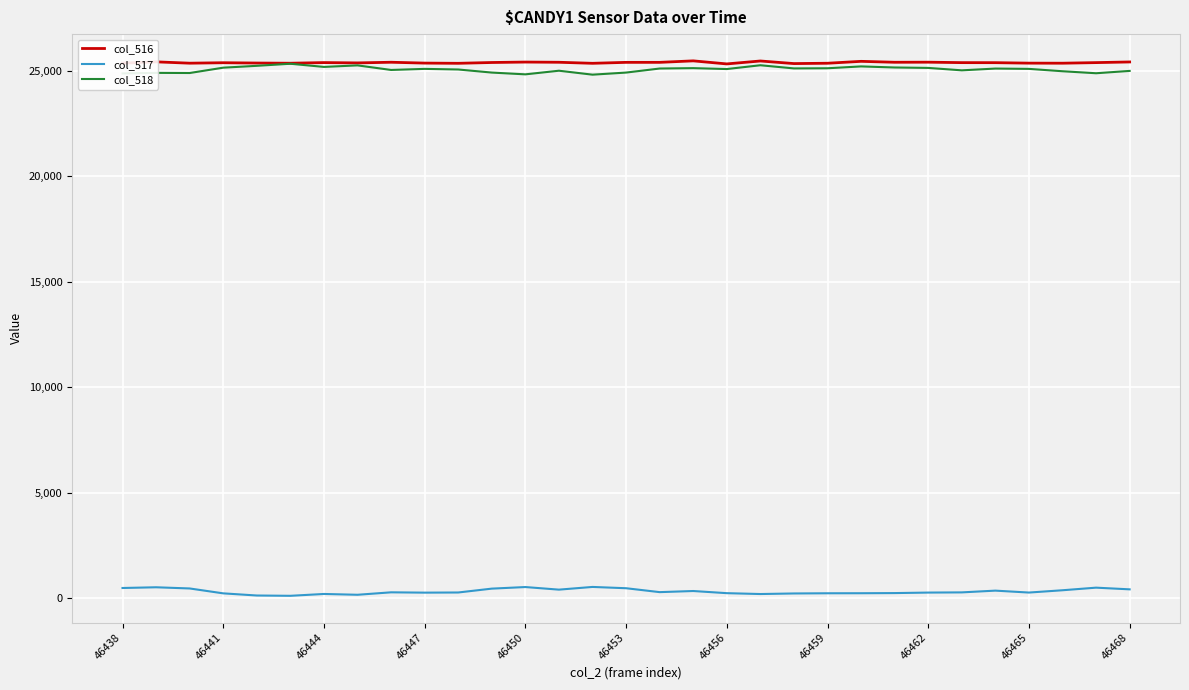

True or false: col_517 and col_518 cross at least once.

False